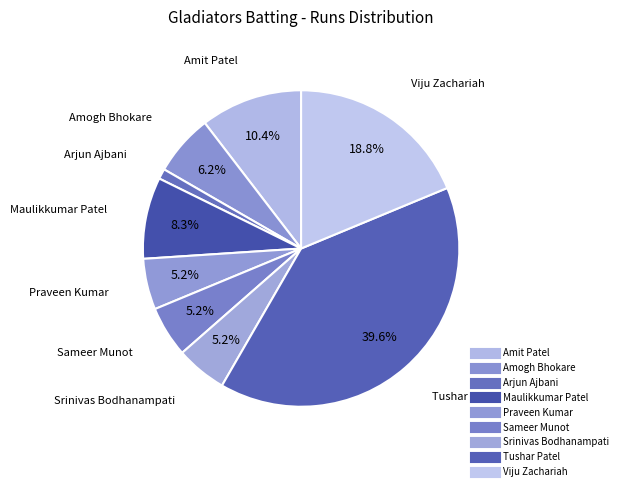

How many segments does this pie chart have?

9